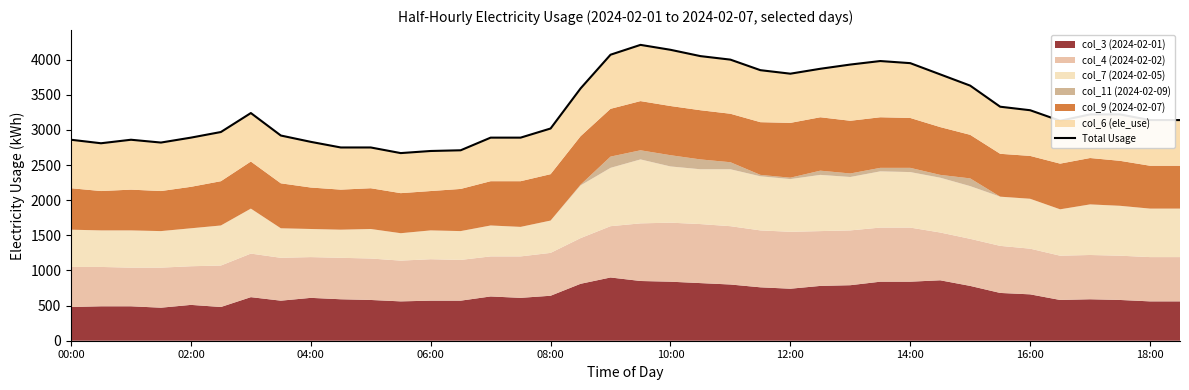

Read the value at 15.

2890